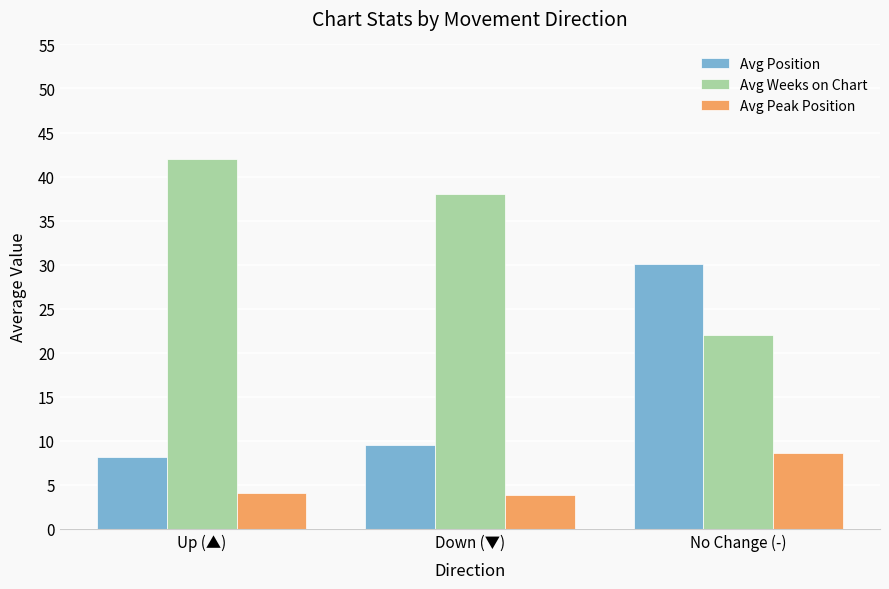

Which label corresponds to the largest value in the chart?

Up (▲)